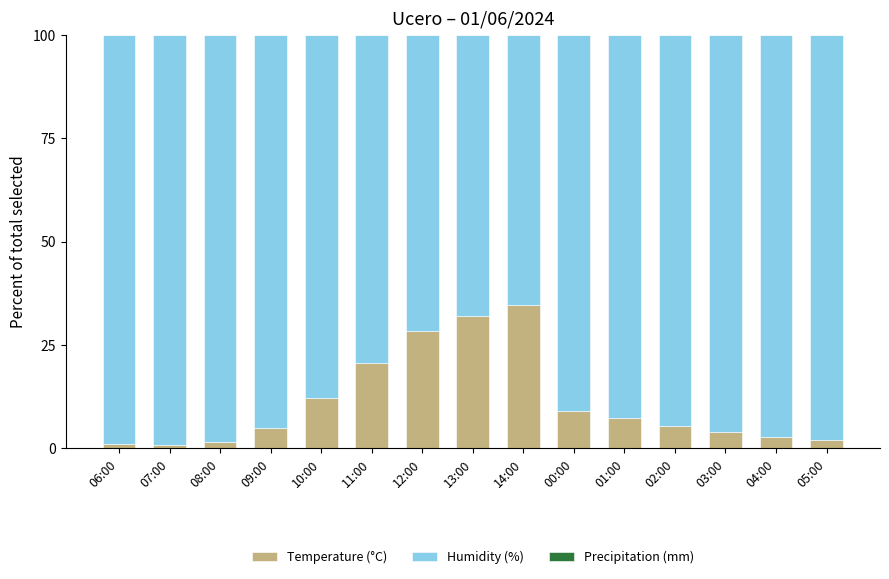

What is the average value of the Temperature (°C) series?

11.1